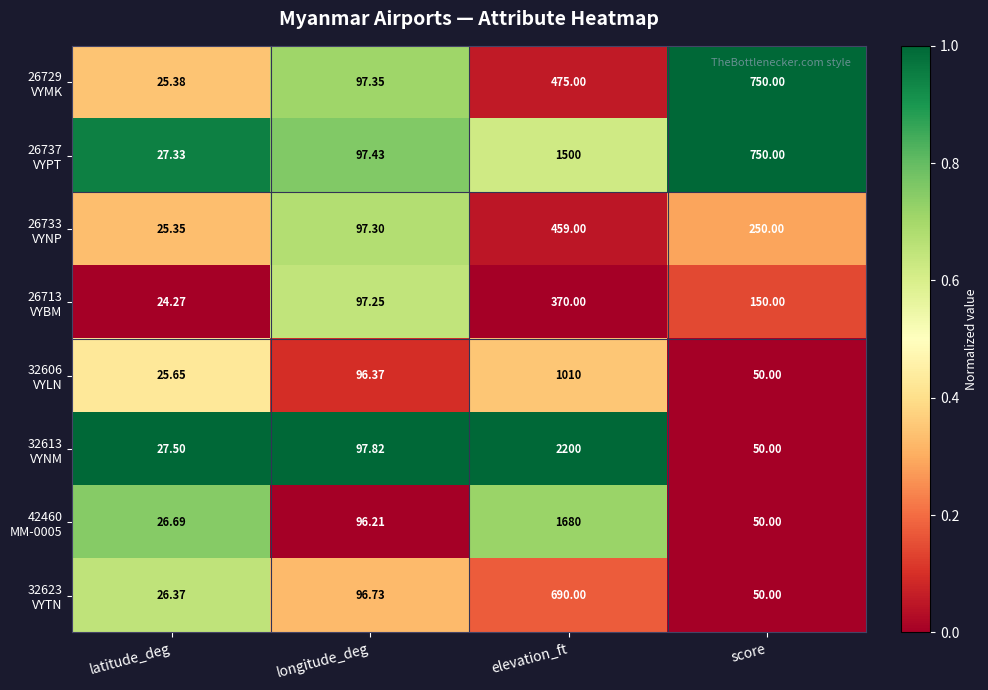

At which category is the sum across all series the highest?

elevation_ft